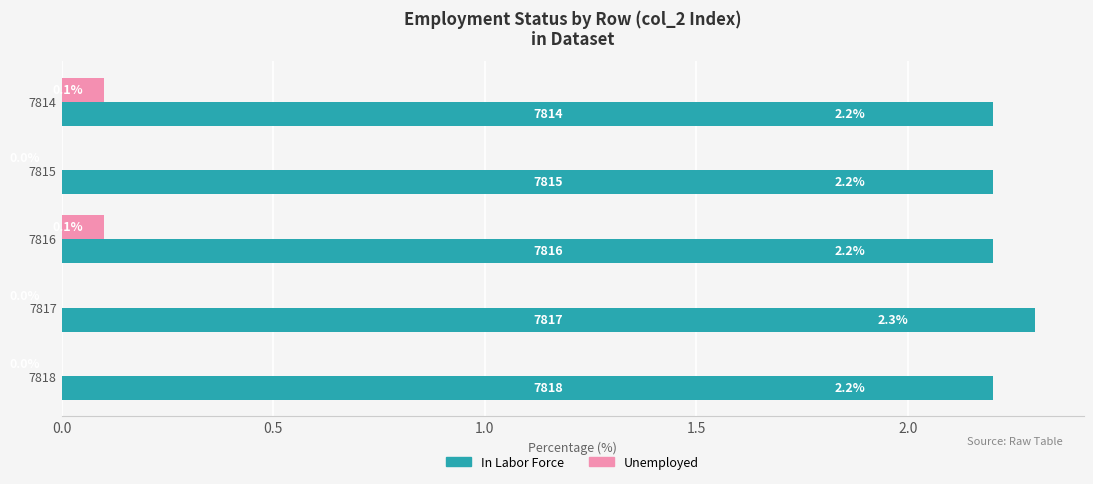

Is the value of In Labor Force at 7814 greater than the value of Unemployed at 7818?

Yes